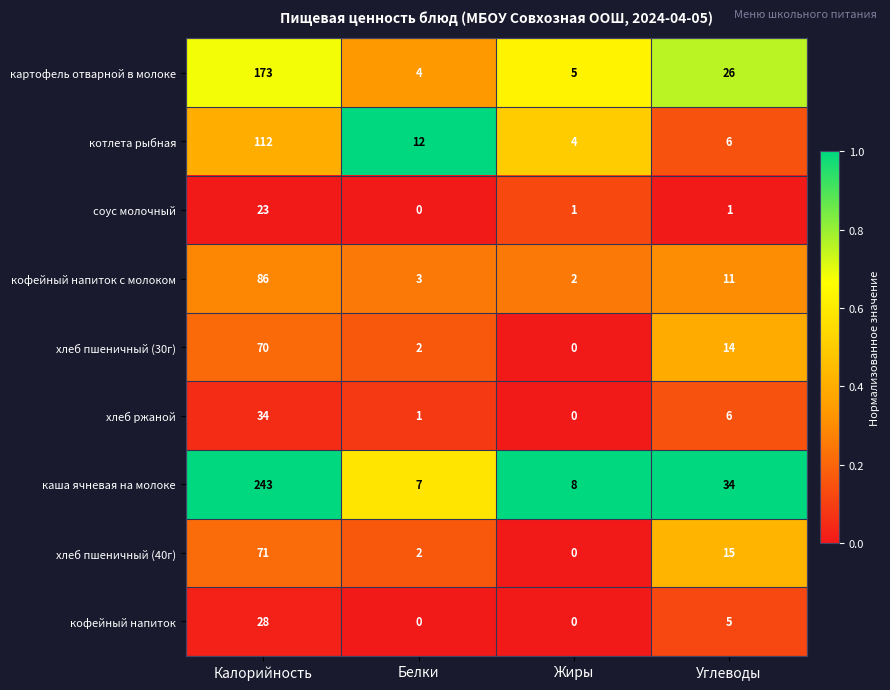

The value of хлеб пшеничный (30г) at Белки is 2. True or false?

True